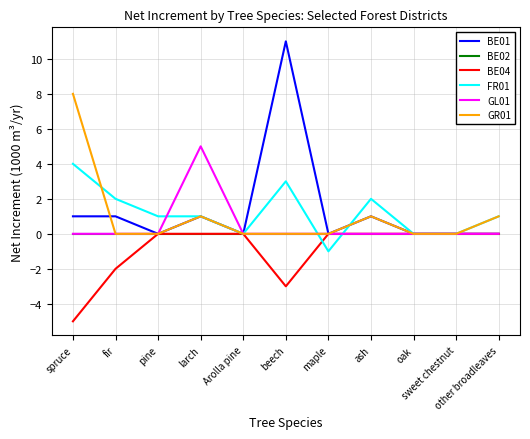

At how many categories does at least one series exceed -3?

11